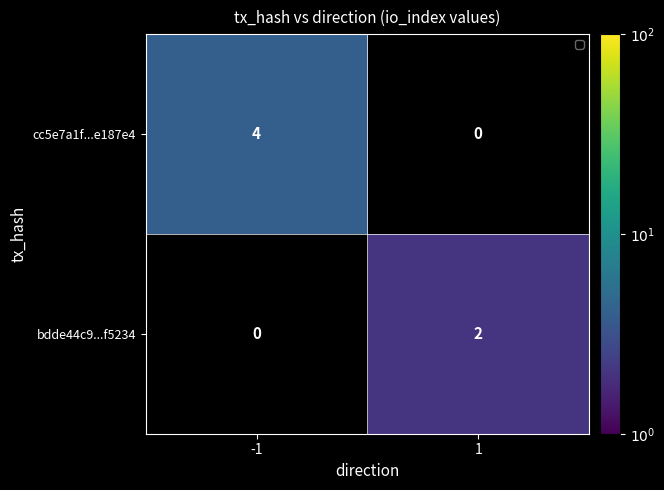

What is the difference between the cc5e7a1f...e187e4 values at 1 and -1?

4